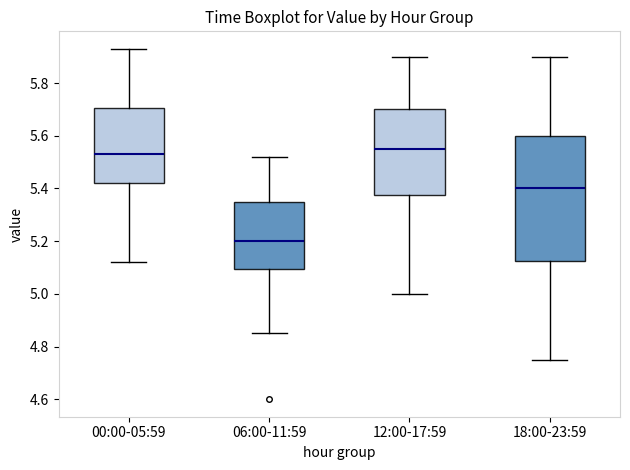

Which box is the tallest, from its lower edge to its upper edge?

18:00-23:59